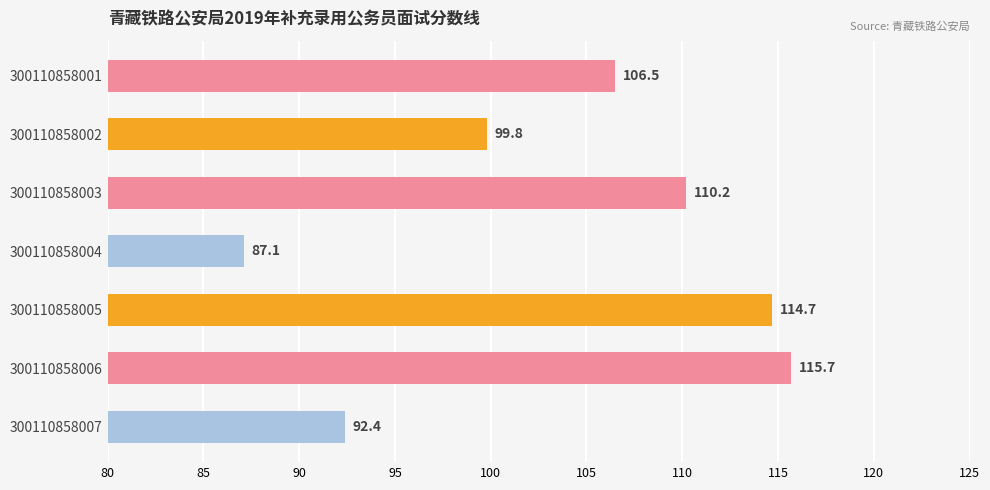

List the labels in order of value, largest first.

300110858006, 300110858005, 300110858003, 300110858001, 300110858002, 300110858007, 300110858004